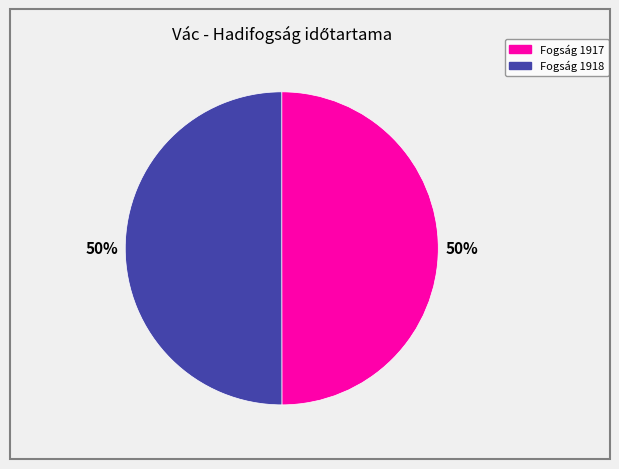

Is it true that Fogság 1918 is 50% of the pie?

True